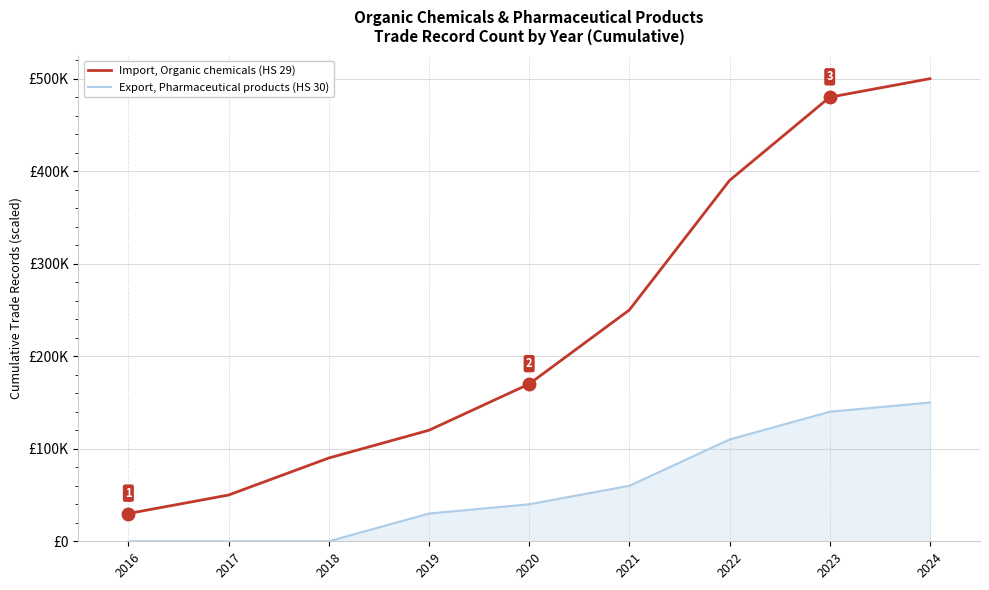

What are all the series names shown in the legend?

Import, Organic chemicals (HS 29), Export, Pharmaceutical products (HS 30)